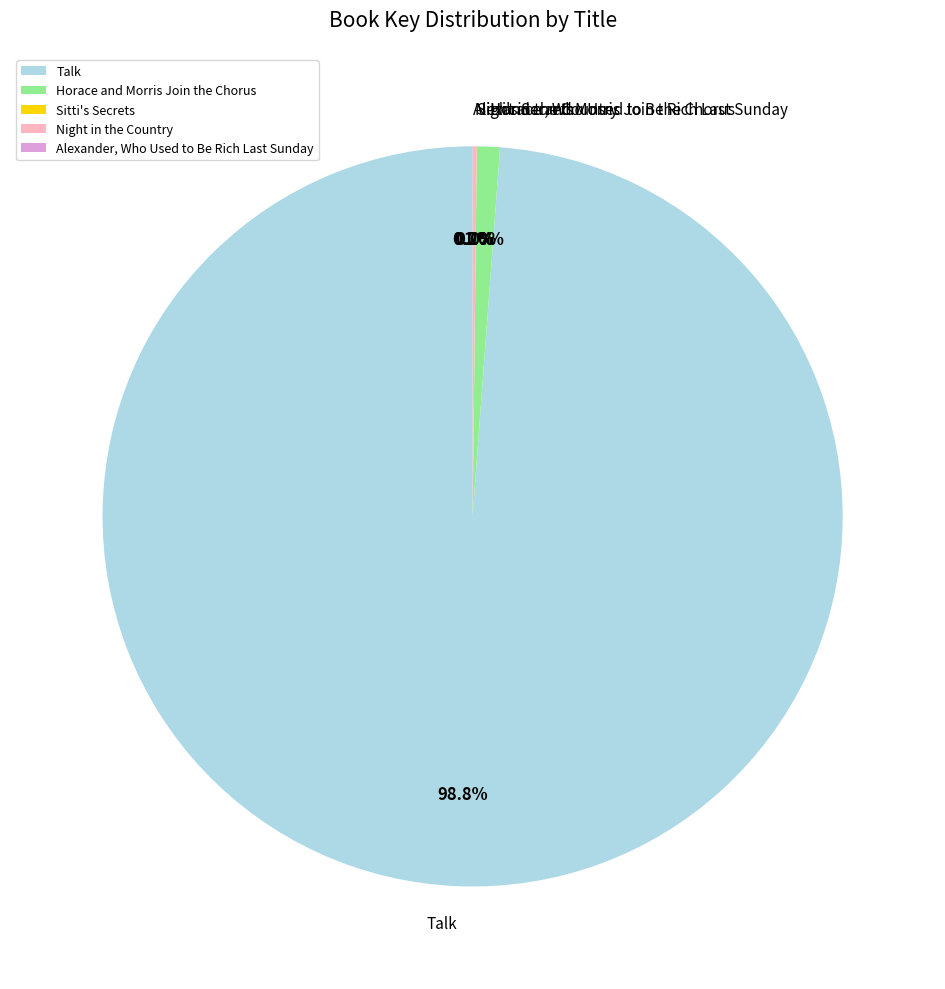

Is there a majority slice in this chart?

Yes